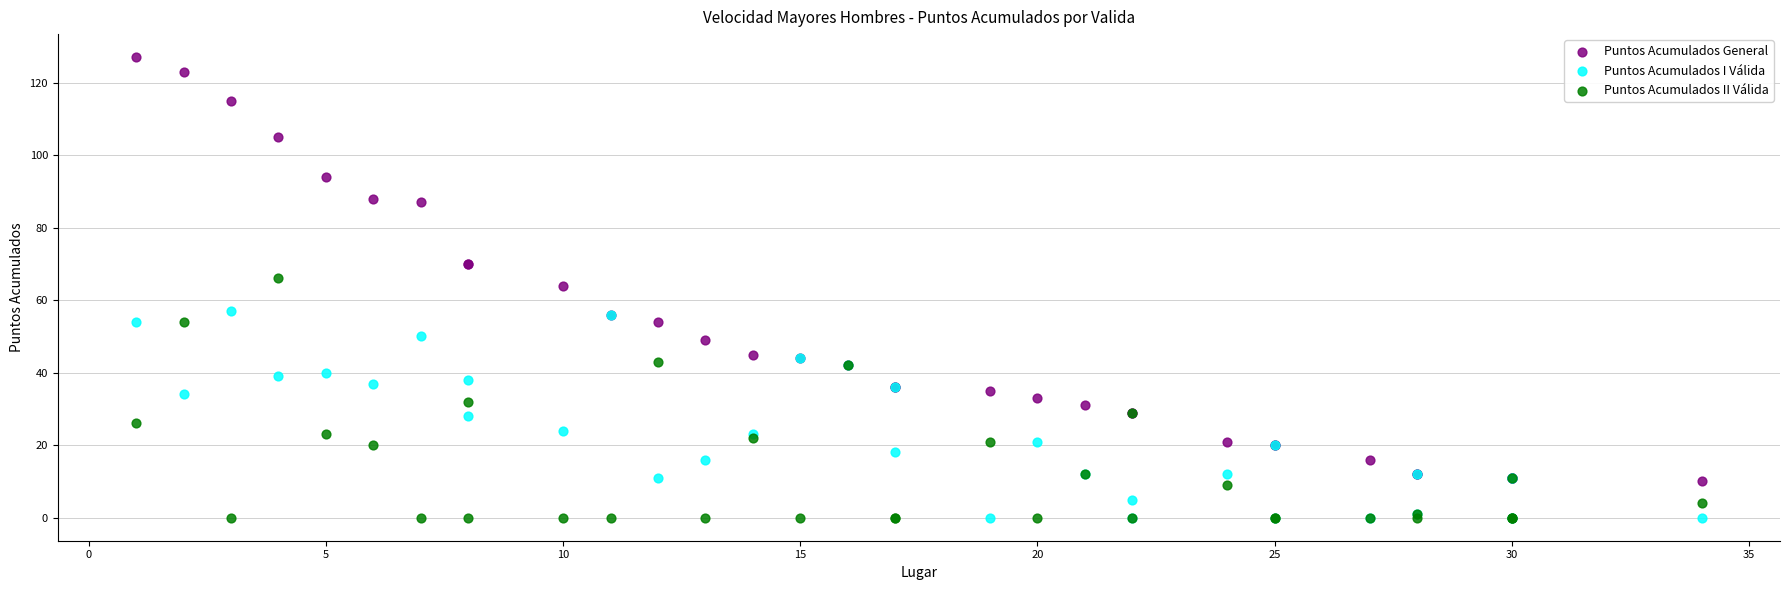

What are all the series names shown in the legend?

Puntos Acumulados General, Puntos Acumulados I Válida, Puntos Acumulados II Válida